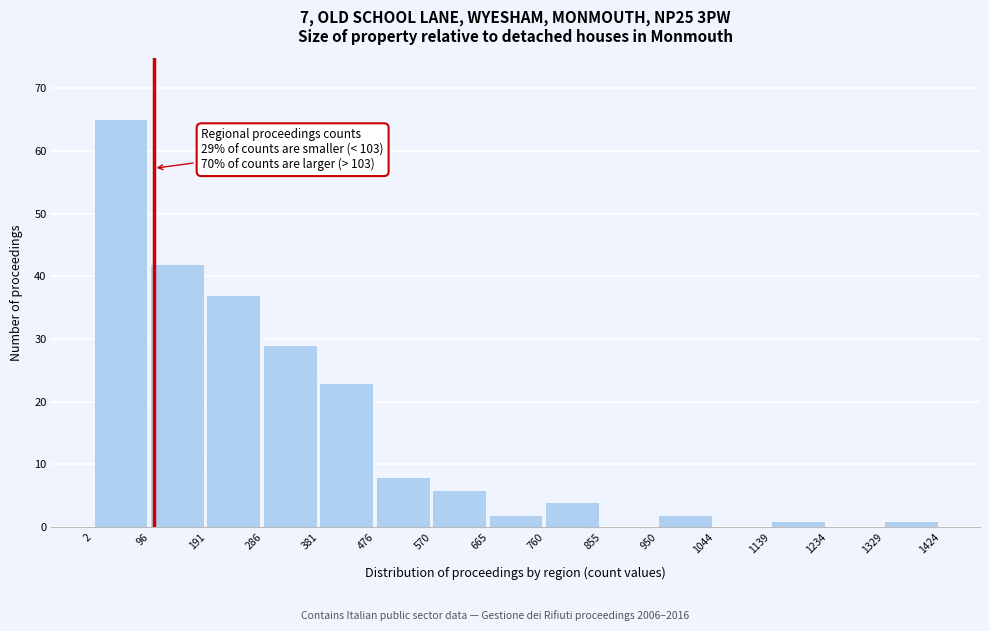

Over which range of the x-axis is the bar tallest?

2 to 96